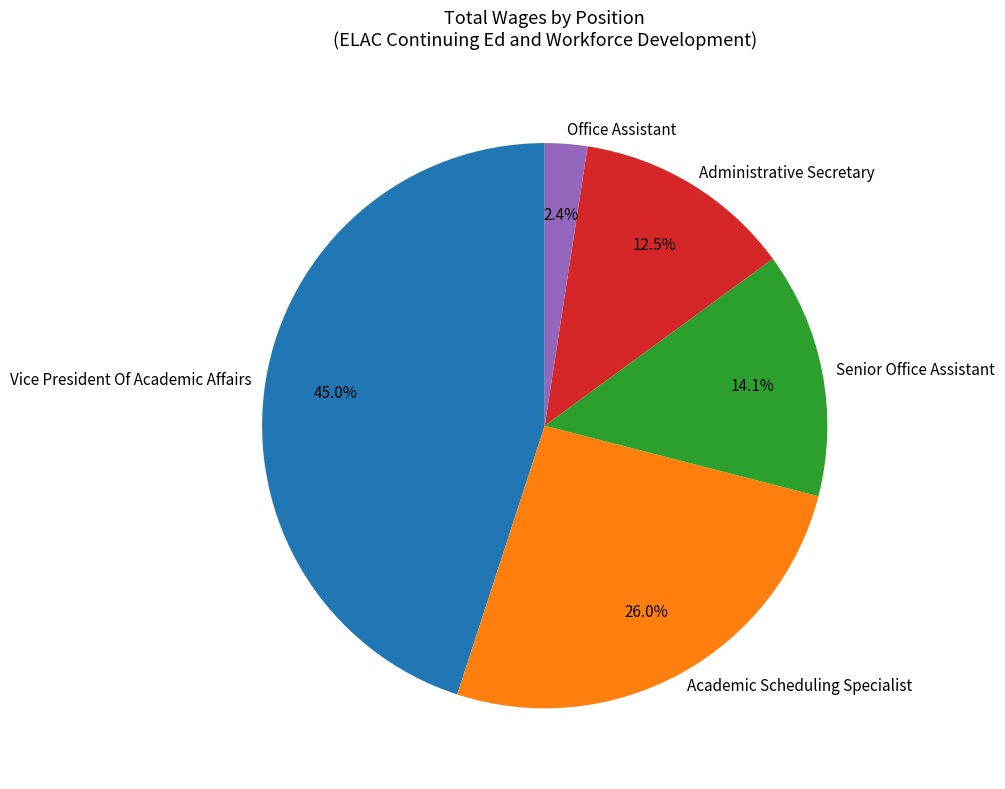

What is the smallest slice in the pie chart?

Office Assistant